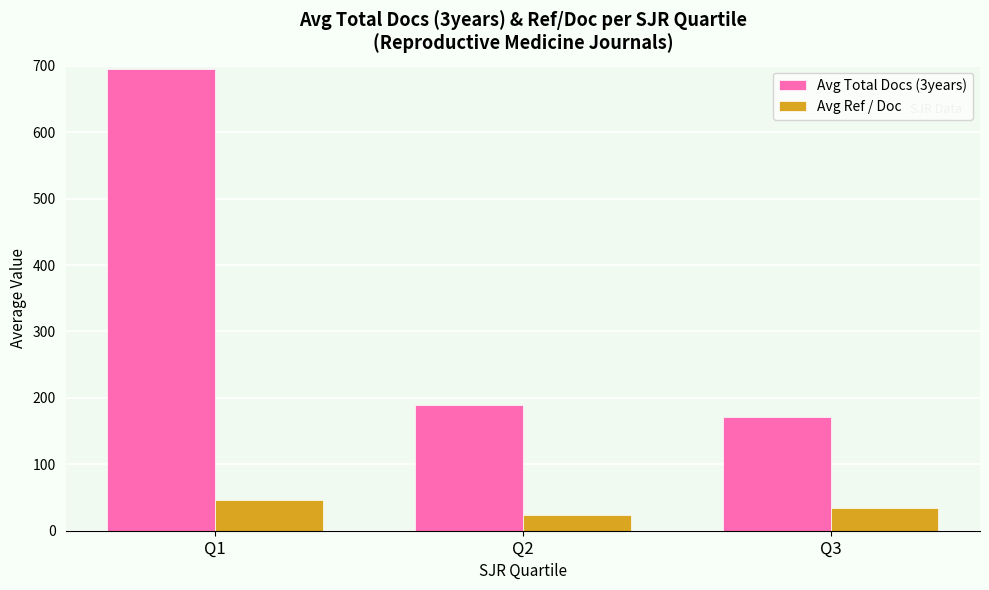

At how many categories does at least one series exceed 162?

3